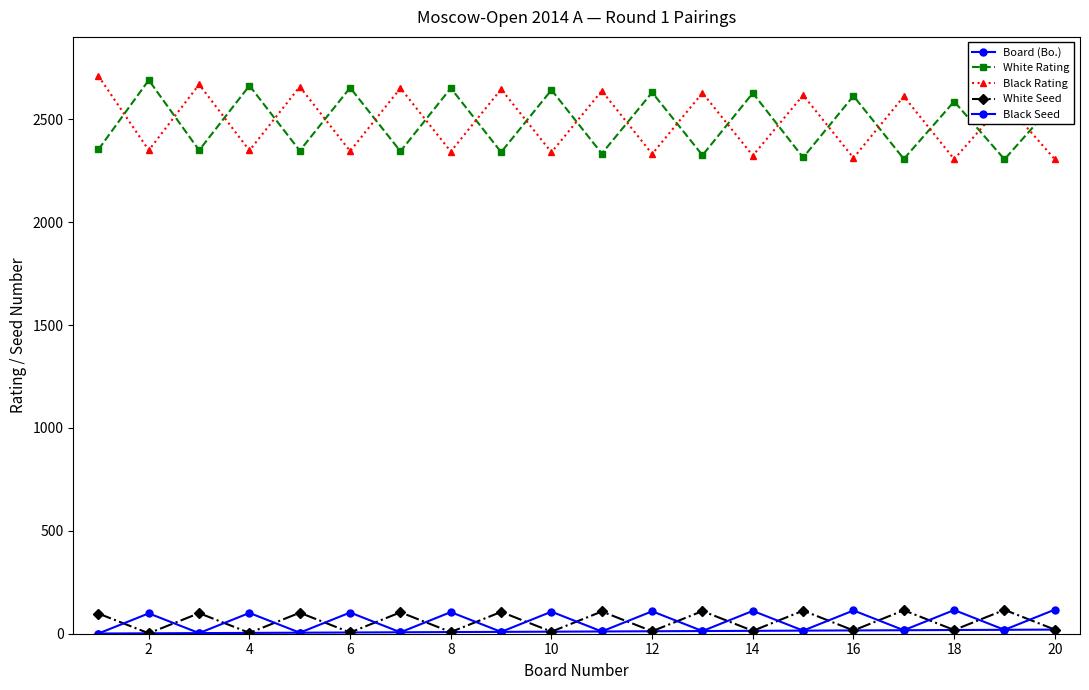

How many distinct data groups are displayed?

5